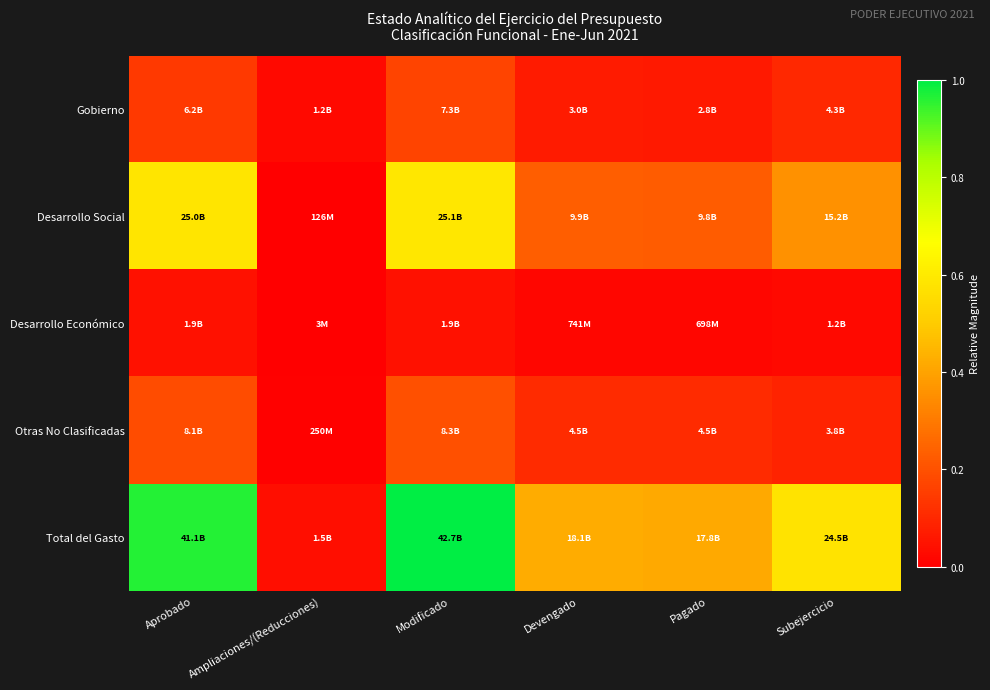

Between Modificado and Subejercicio, which series saw the biggest shift?

Total del Gasto